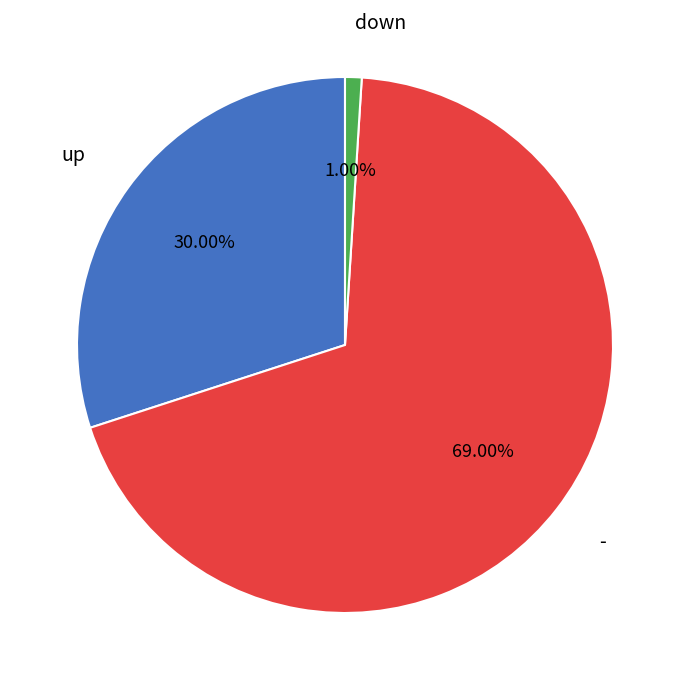

Which category has the smallest portion of the pie?

down